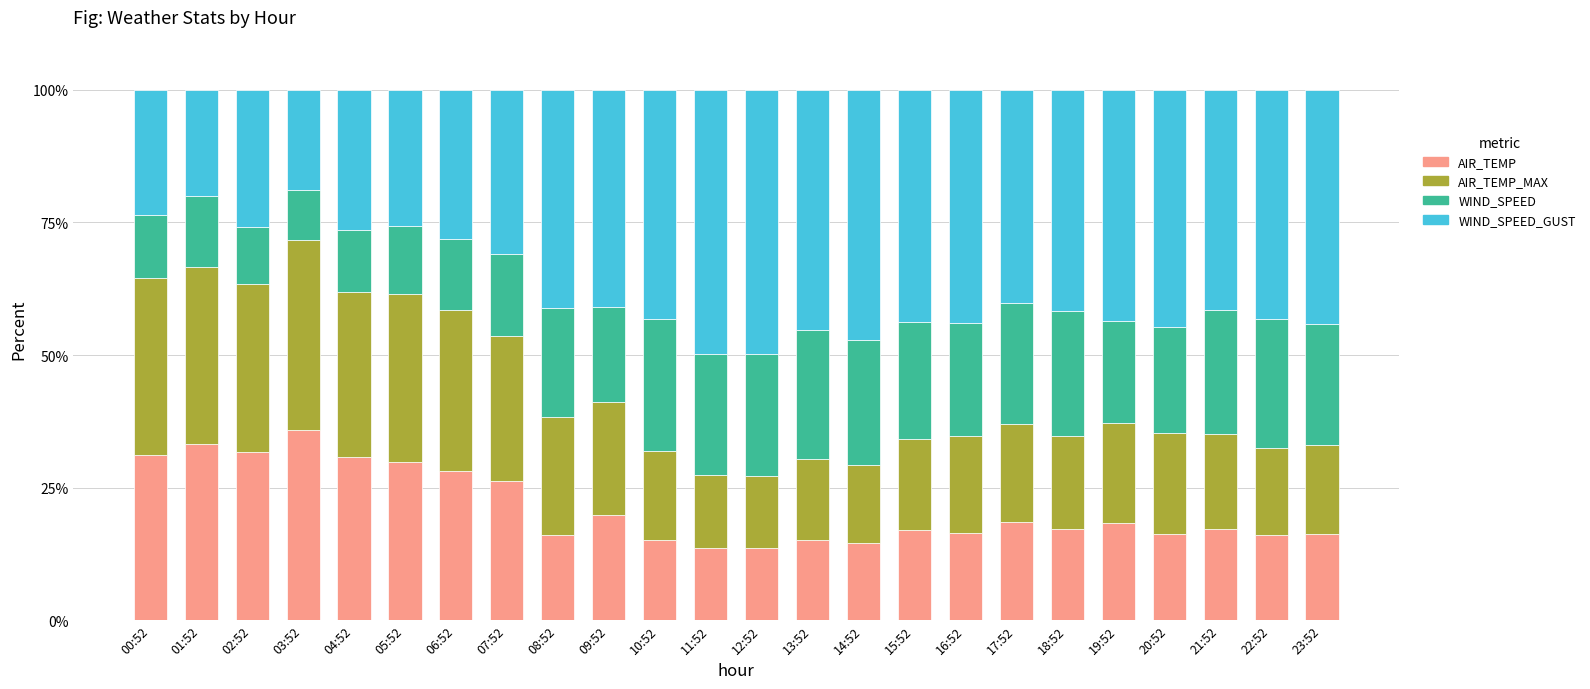

What is the difference between the AIR_TEMP values at 03:52 and 13:52?

20.7